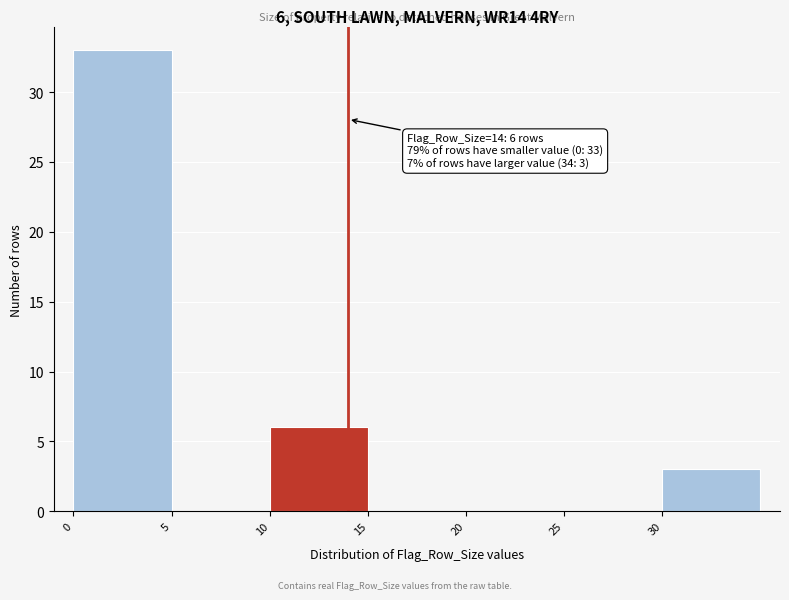

Over which range of the x-axis is the bar tallest?

0 to 5